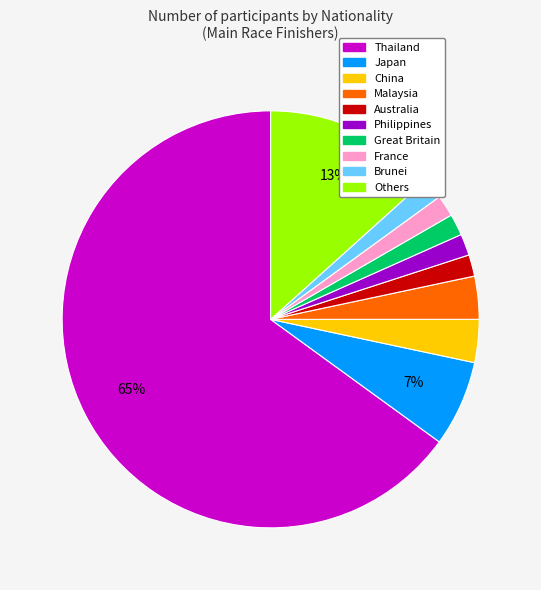

Is there any slice that represents more than half of the pie?

Yes